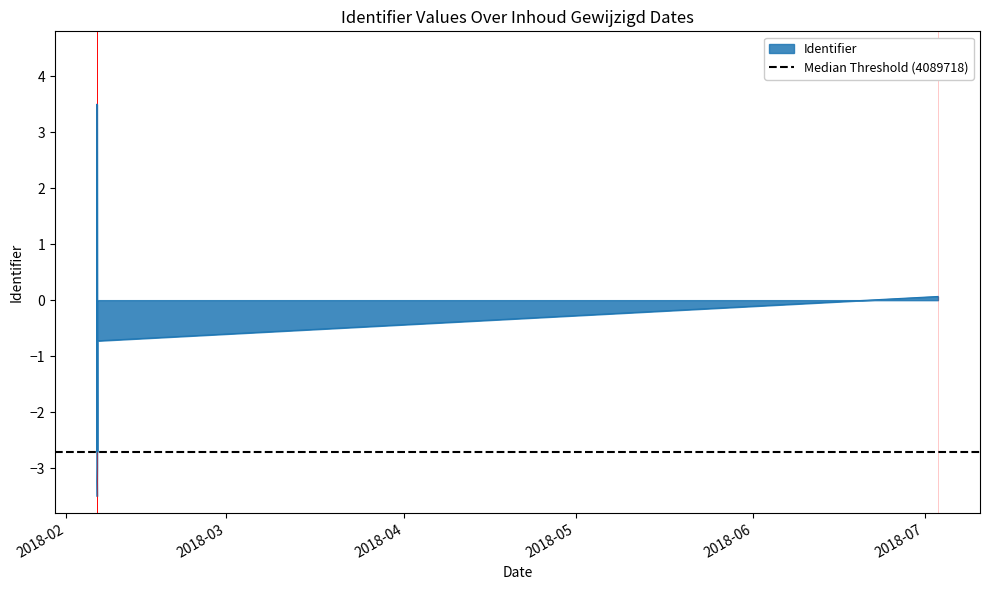

True or false: the data shows -0.6 at 2018-02-06 09:38:11.

False